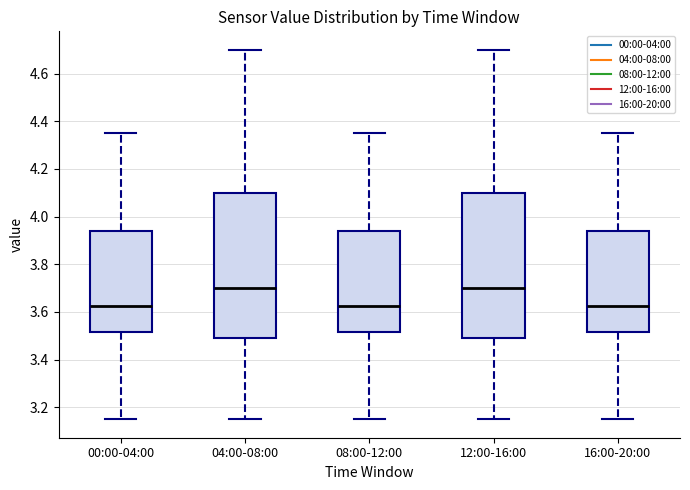

Where does the lower whisker of the box for 08:00-12:00 end on the y-axis? The values are not printed on the chart, so give them approximately, as read against the axis.

3.16